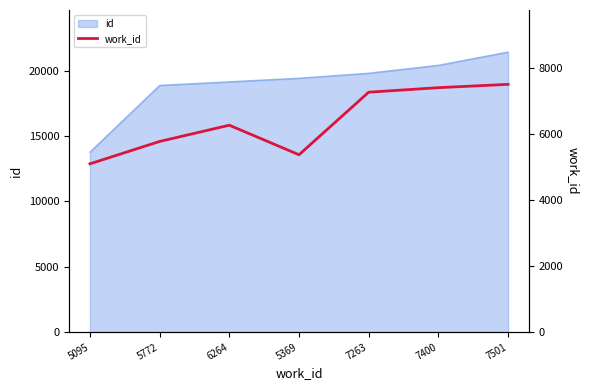

Between 7400 and 7263, which is larger?

7400